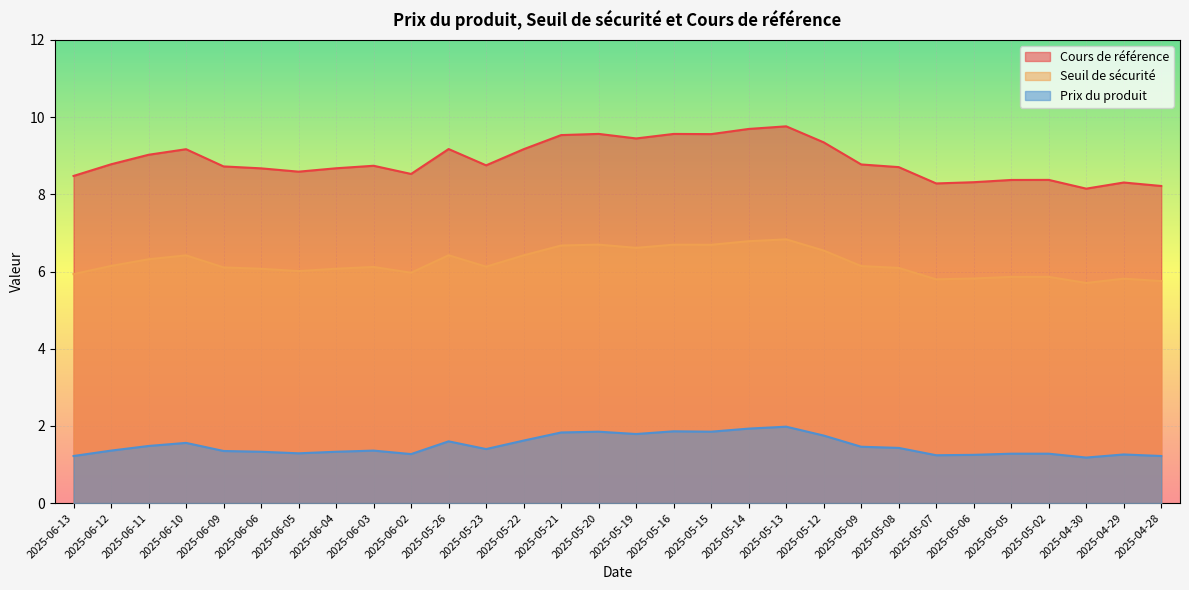

What is the sum of all Cours de référence values?

266.5